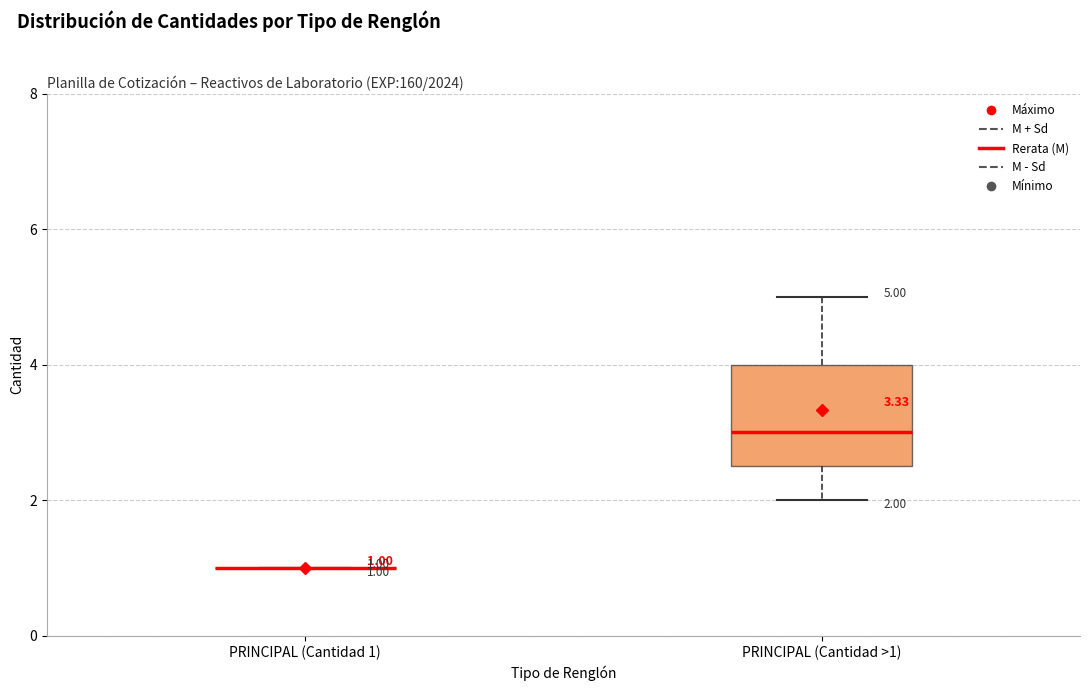

Which box is the tallest, from its lower edge to its upper edge?

PRINCIPAL (Cantidad >1)